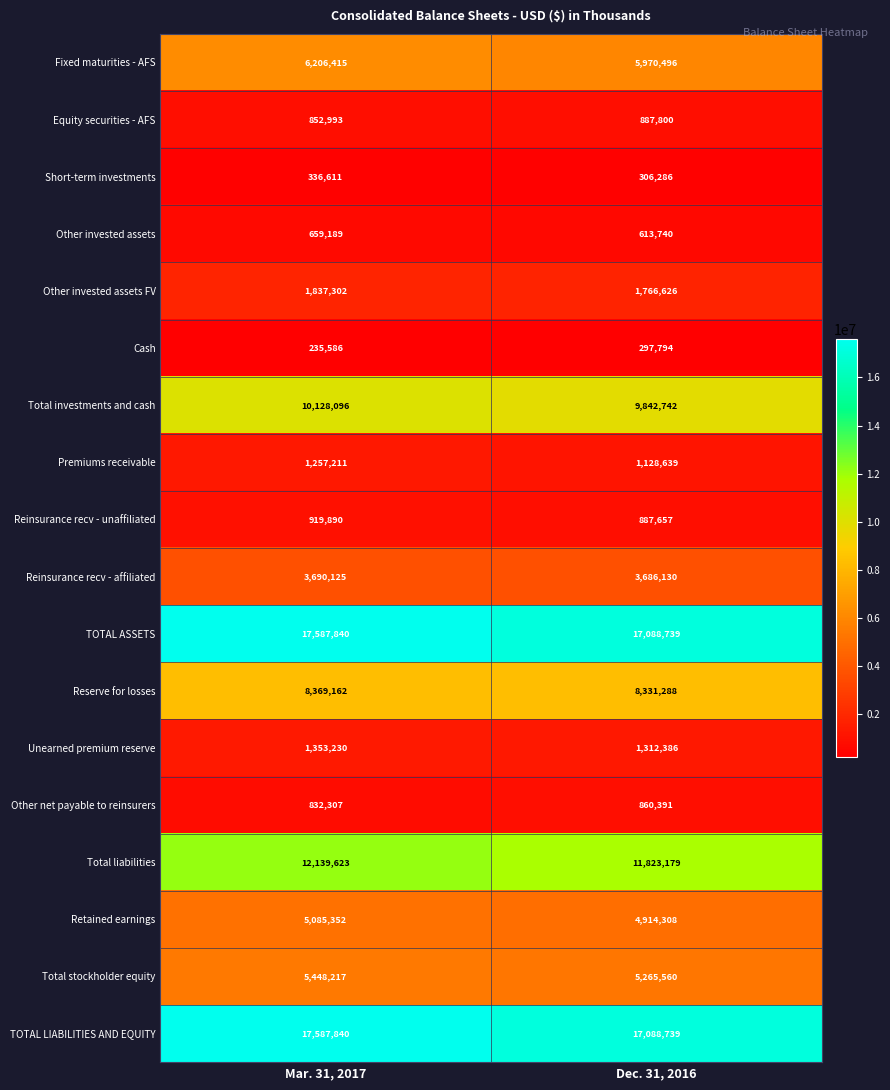

The value of Fixed maturities - AFS at Mar. 31, 2017 is 10084661. True or false?

False